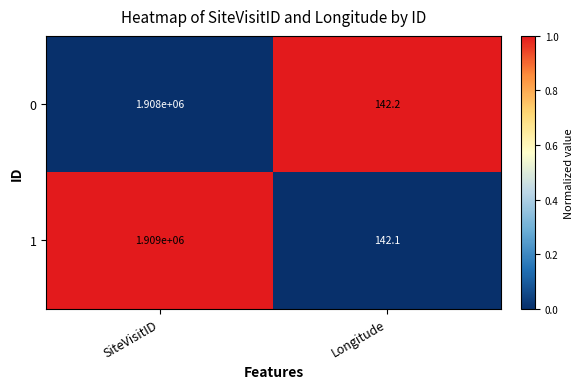

How many data points in 0 are less than 1908000?

1